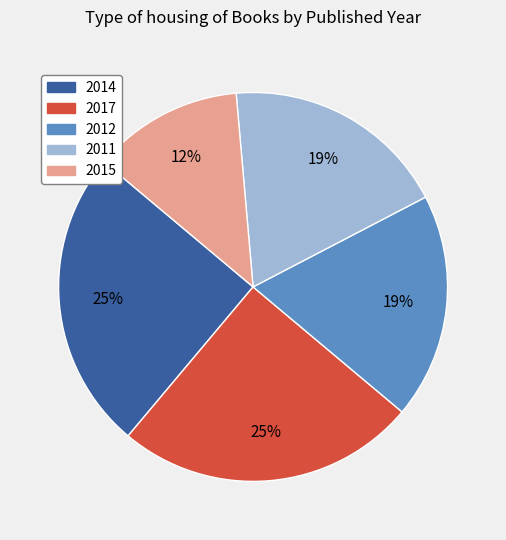

To the nearest percent, what percentage of the pie is 2015?

13%